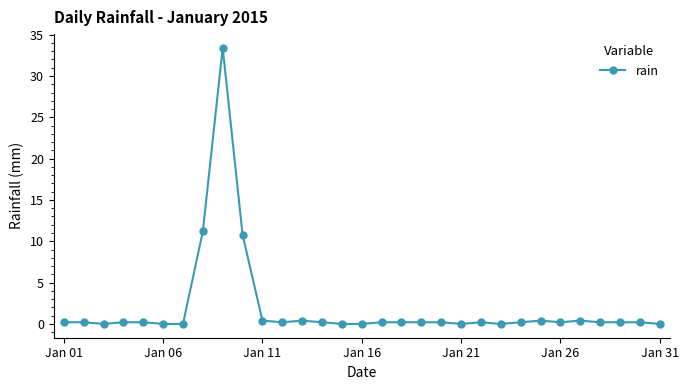

What is the sum of all values?

60.2